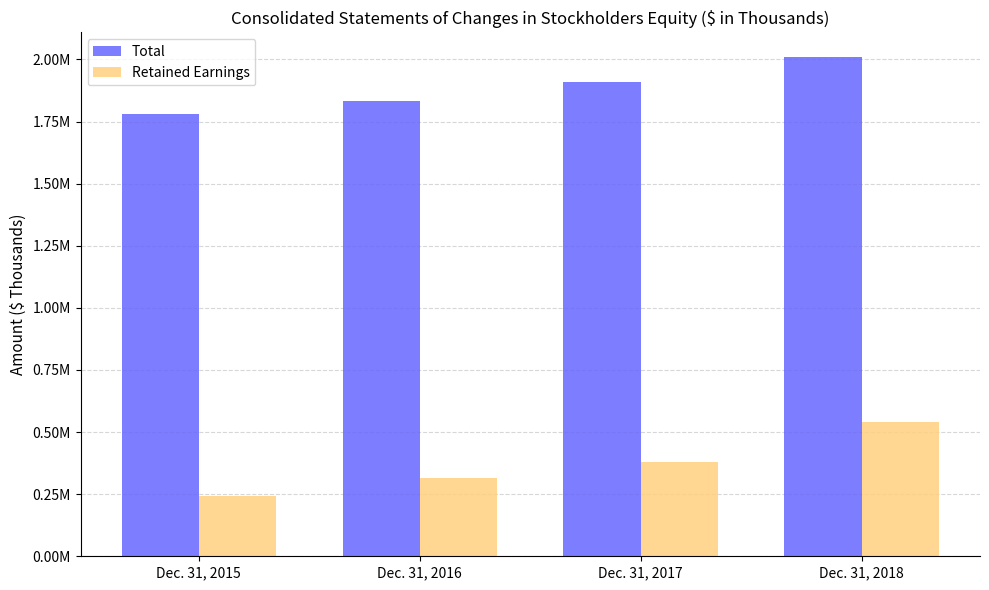

List the series in order of their peak value, highest first.

Total, Retained Earnings